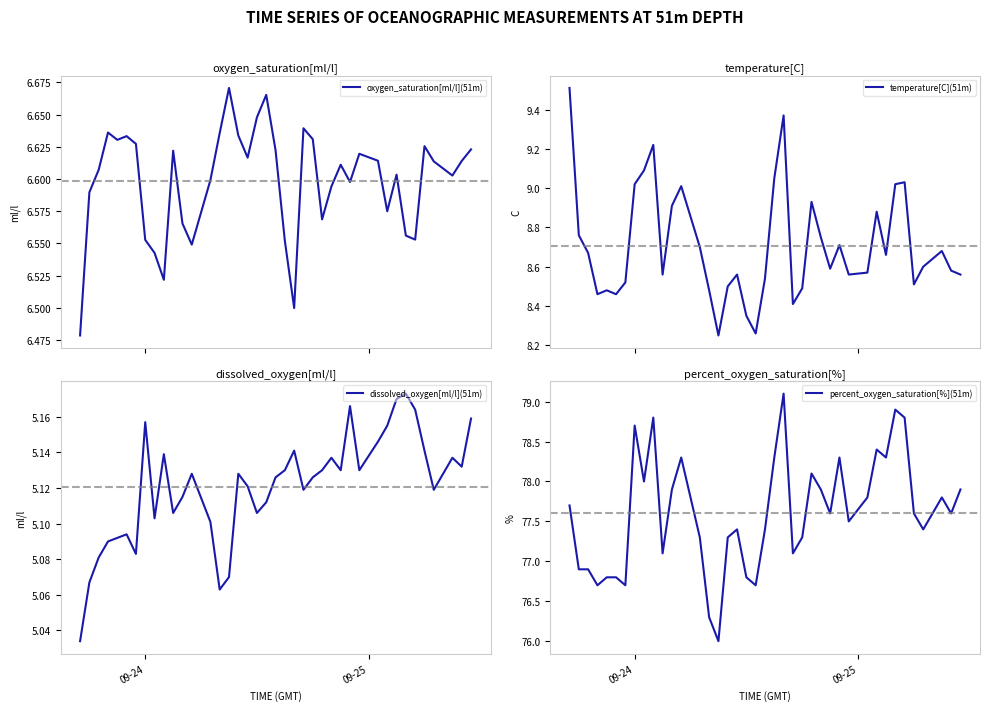

What is the highest value of the temperature[C](51m) series?

9.5